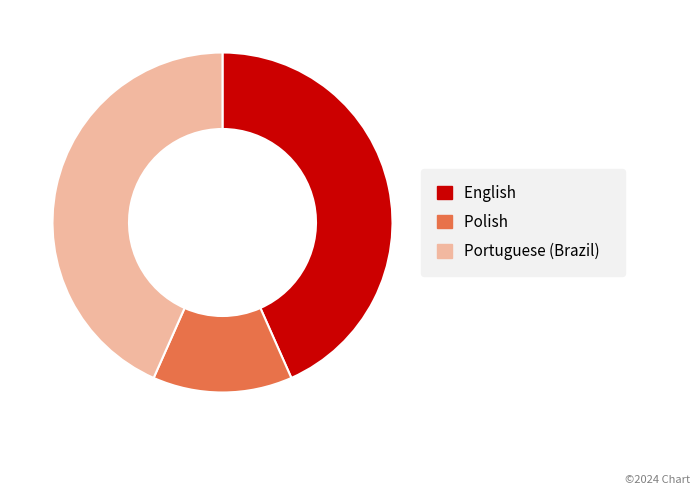

Does Polish represent more than half of the total?

No